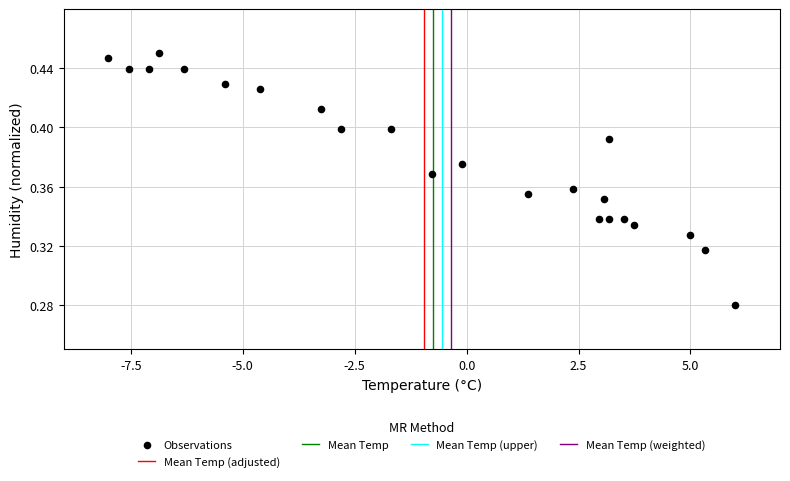

What is the range of X values (max minus min)?

14.0